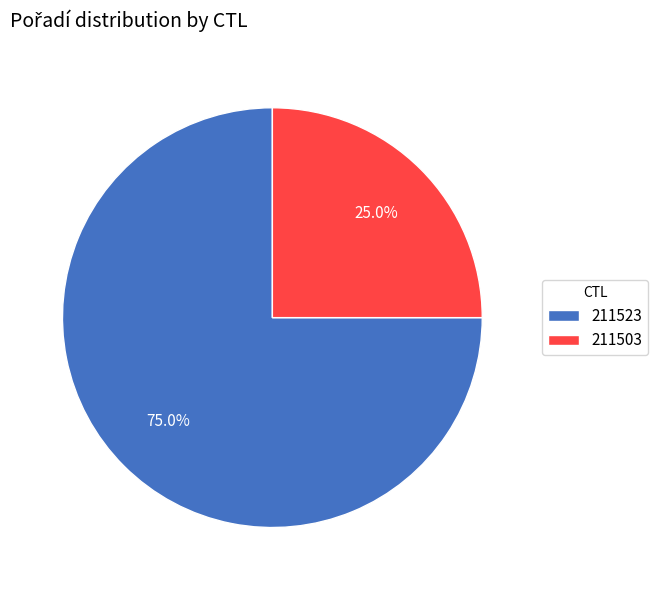

Between 211503 and 211523, which is larger?

211523